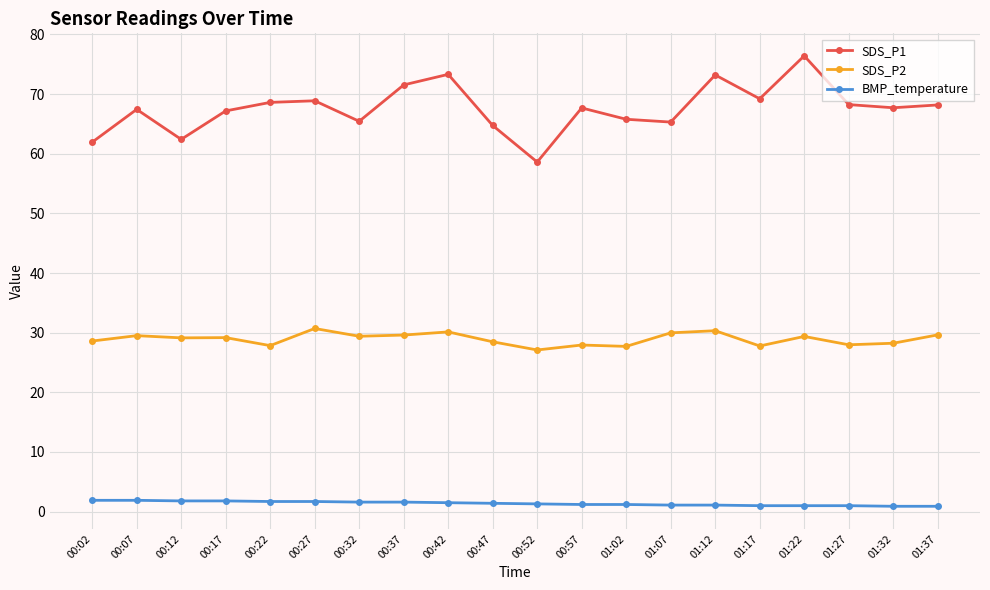

Does the chart display data point markers on the line(s)?

Yes